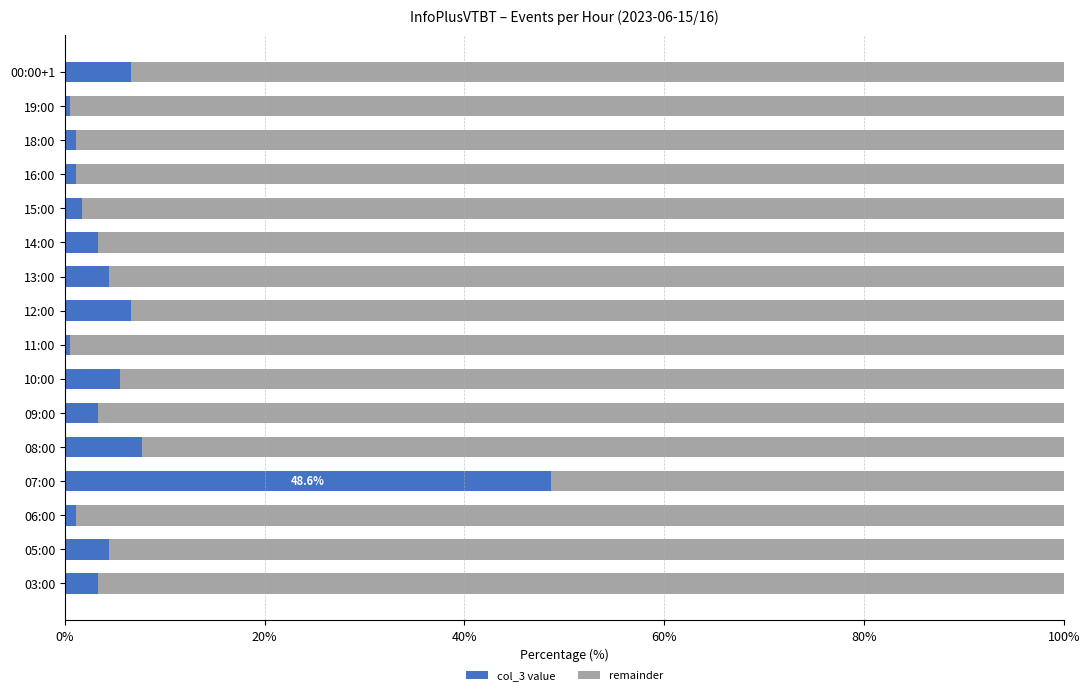

What is the sum of all col_3 value values?

100.0